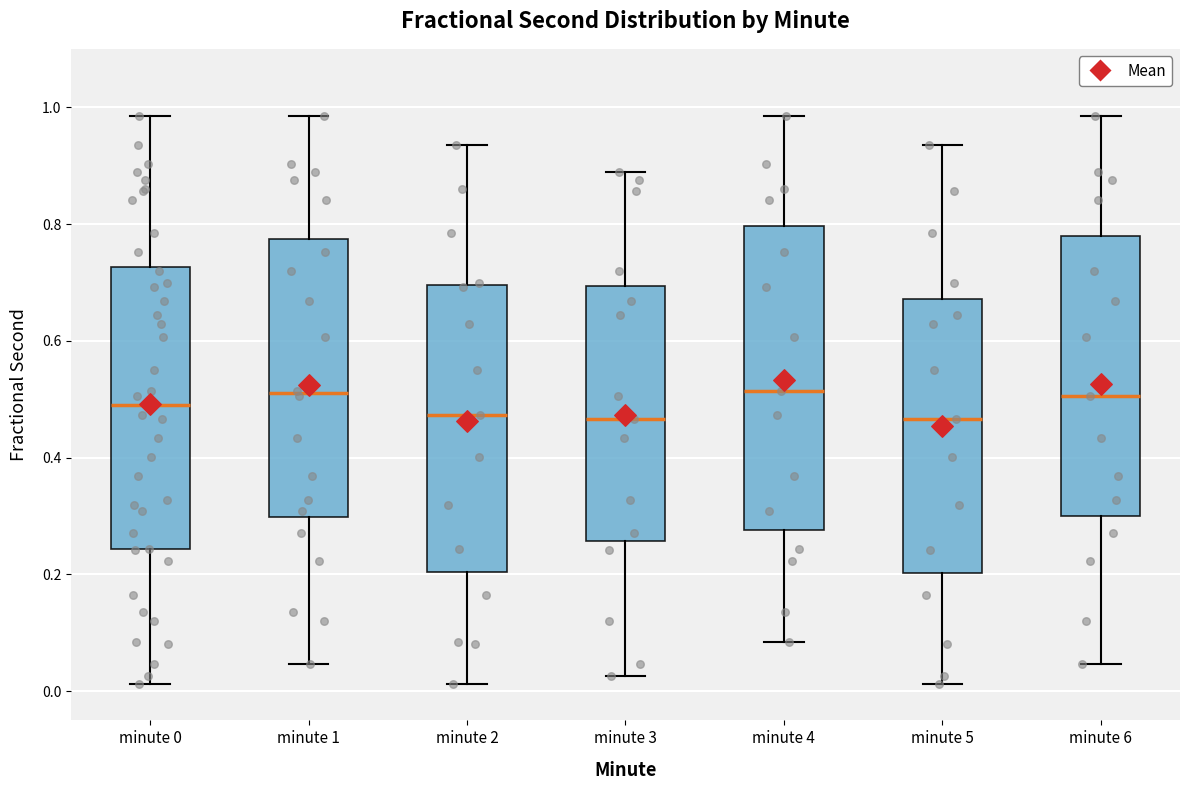

Reading left to right, transcribe this box plot: for each box, give where its median line is, the range the box spans, and where its two whiskers end, as read against the y-axis. The values are not printed on the chart, so give them approximately, as read against the axis.

minute 0: median 0.48, box 0.24 to 0.72, whiskers 0.02 to 0.98
minute 1: median 0.50, box 0.30 to 0.78, whiskers 0.04 to 0.98
minute 2: median 0.48, box 0.20 to 0.70, whiskers 0.02 to 0.94
minute 3: median 0.46, box 0.26 to 0.70, whiskers 0.02 to 0.88
minute 4: median 0.52, box 0.28 to 0.80, whiskers 0.08 to 0.98
minute 5: median 0.46, box 0.20 to 0.68, whiskers 0.02 to 0.94
minute 6: median 0.50, box 0.30 to 0.78, whiskers 0.04 to 0.98